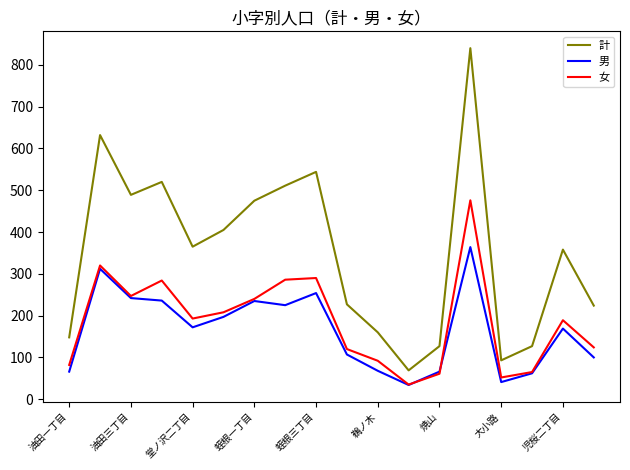

Which series has the largest total across all categories?

計